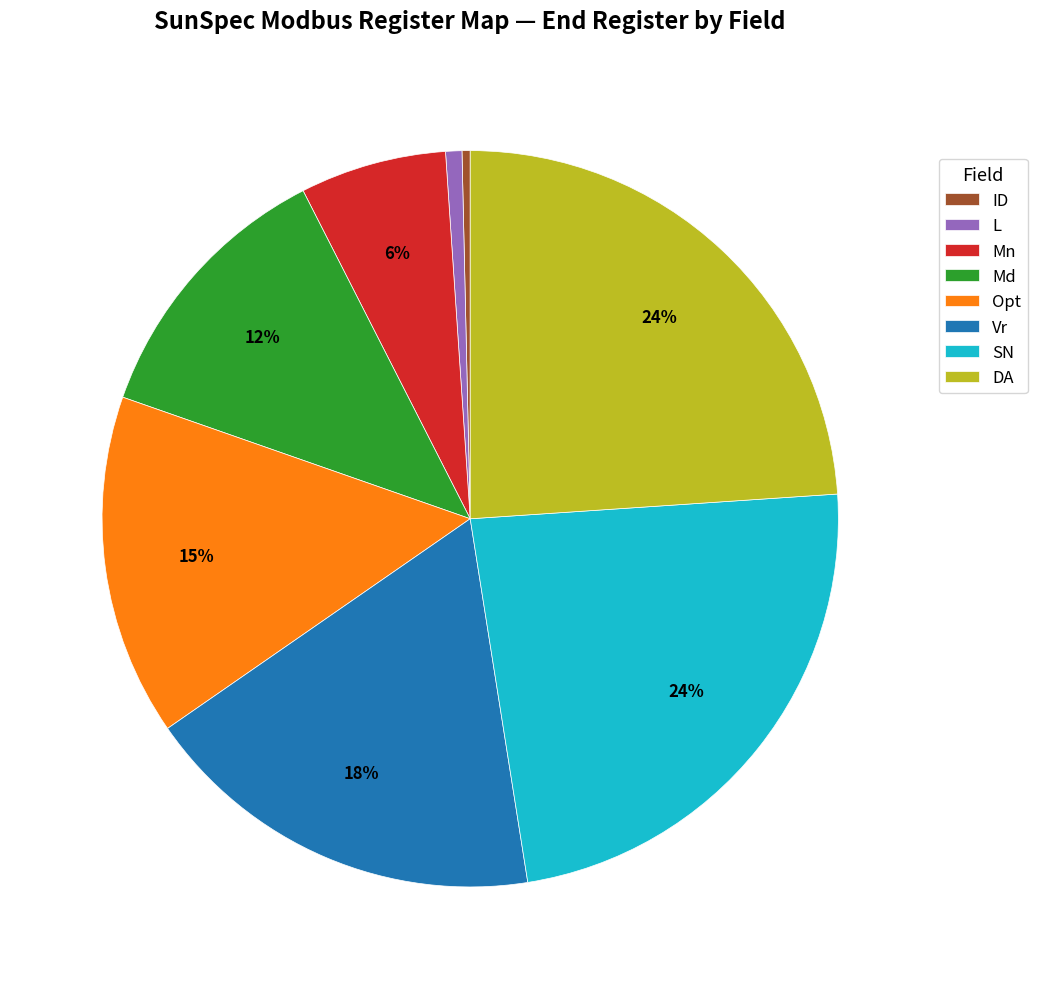

Is it true that SN is 24% of the pie?

True